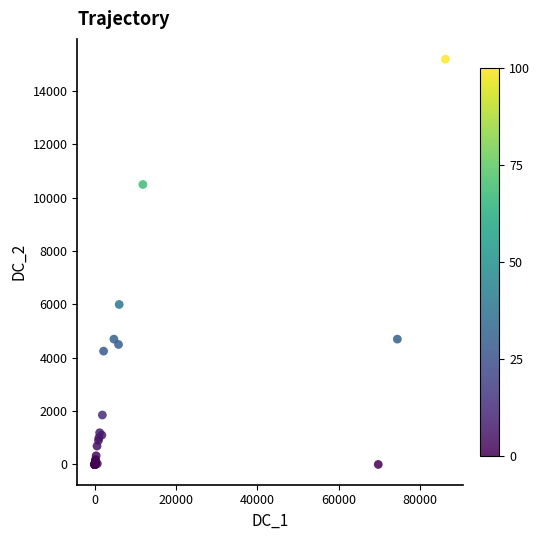

What Y value in the scatter plot is closest to 7600?

6000